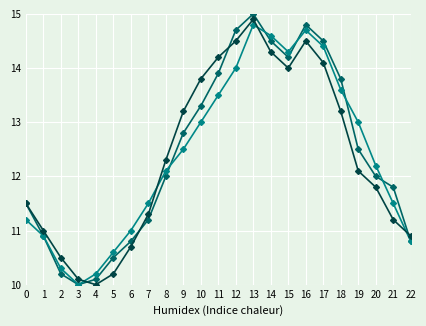

Which category has the highest value across all series?

13